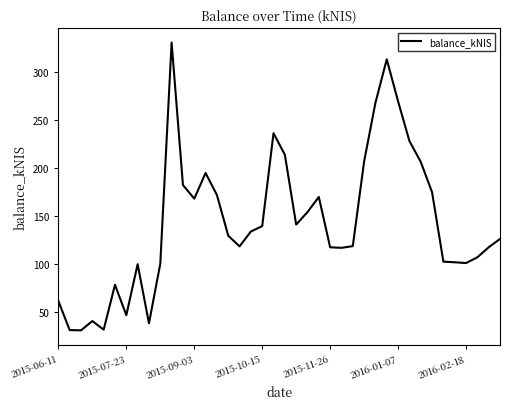

What is the minimum value shown in the chart?

30.8